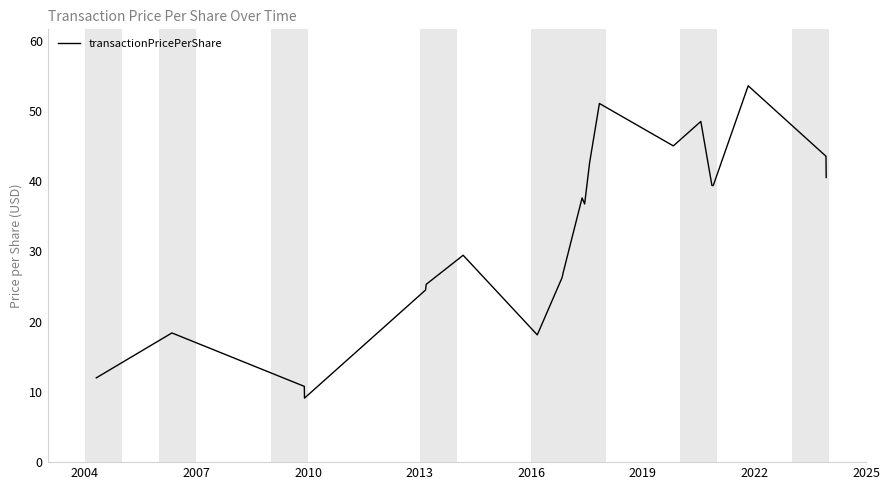

How many interior local peaks (higher than both neighbors) does the data have?

6